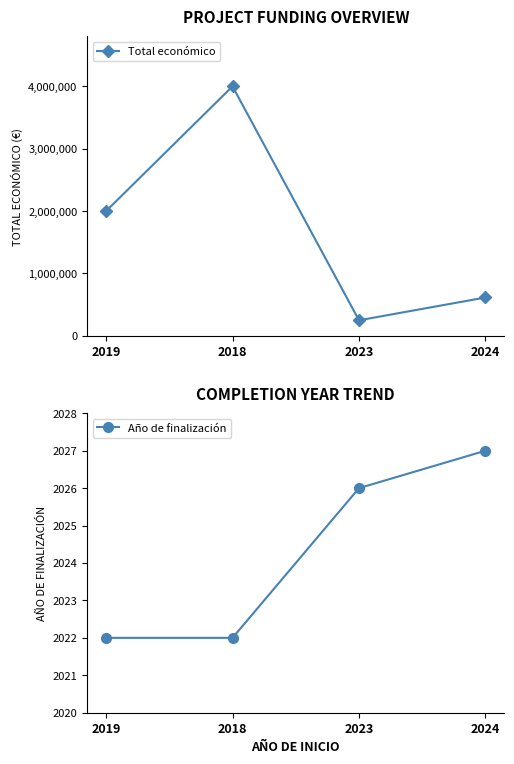

At which category does the chart reach its peak across all series?

2018